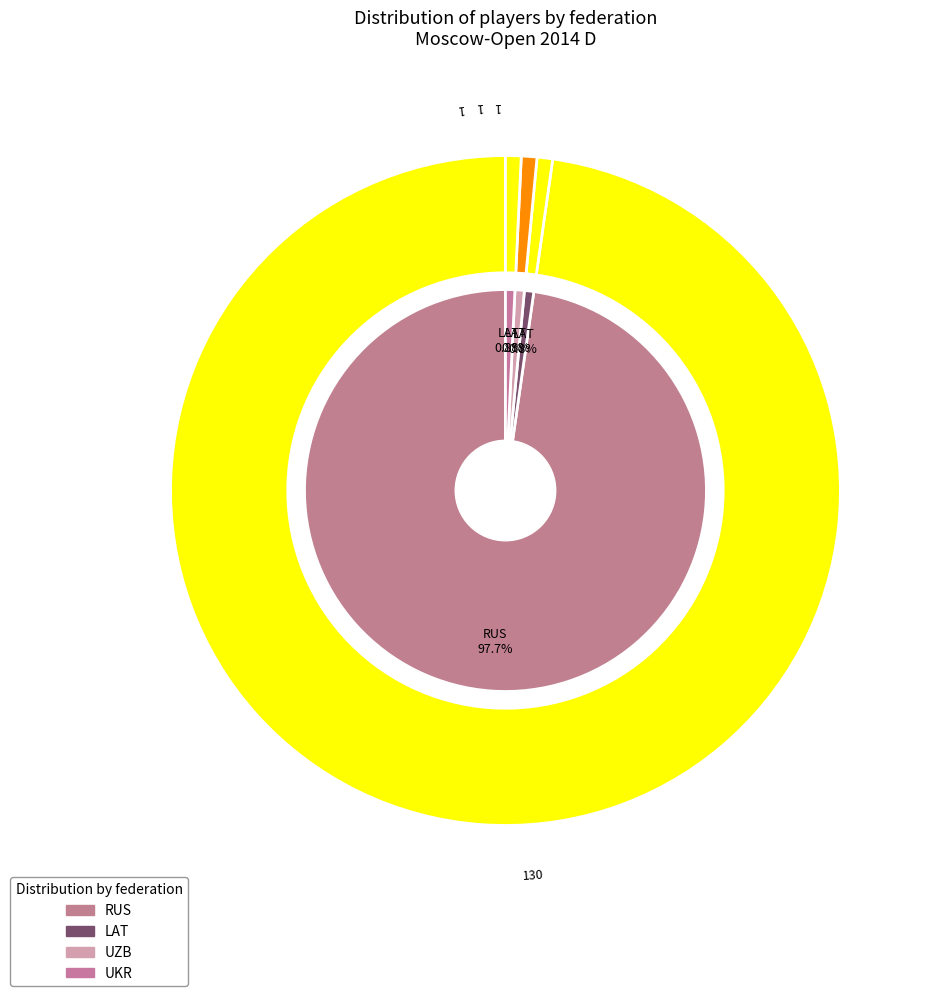

Is it true that Other is 2% of the pie?

False